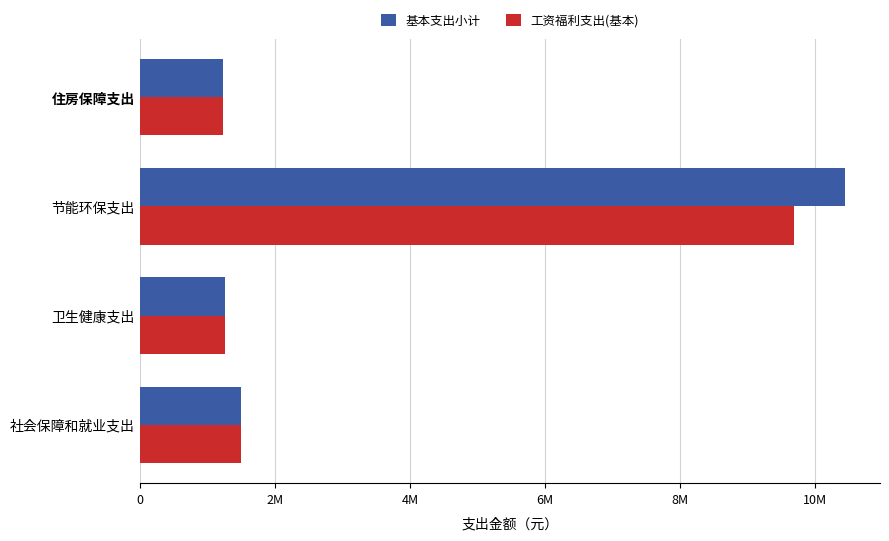

What is the highest value of the 基本支出小计 series?

10433505.9